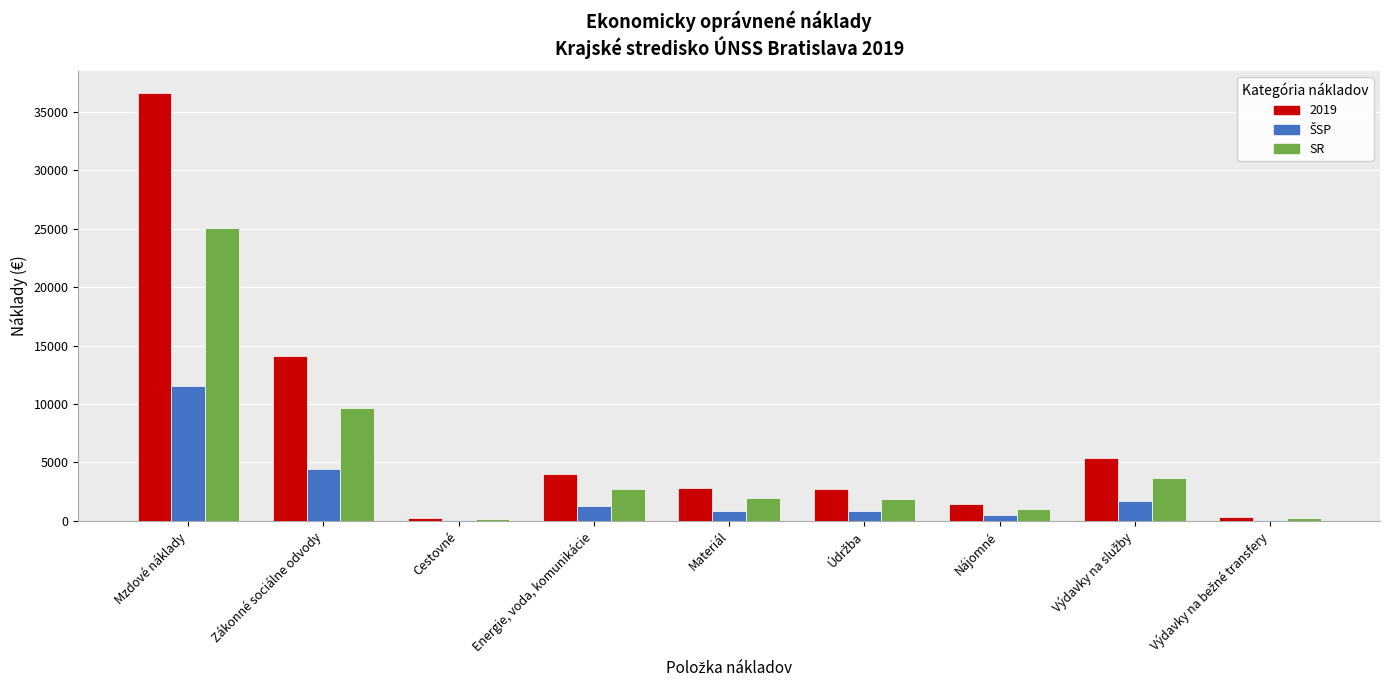

Is it true that 2019 equals 18759.7 at Zákonné sociálne odvody?

False